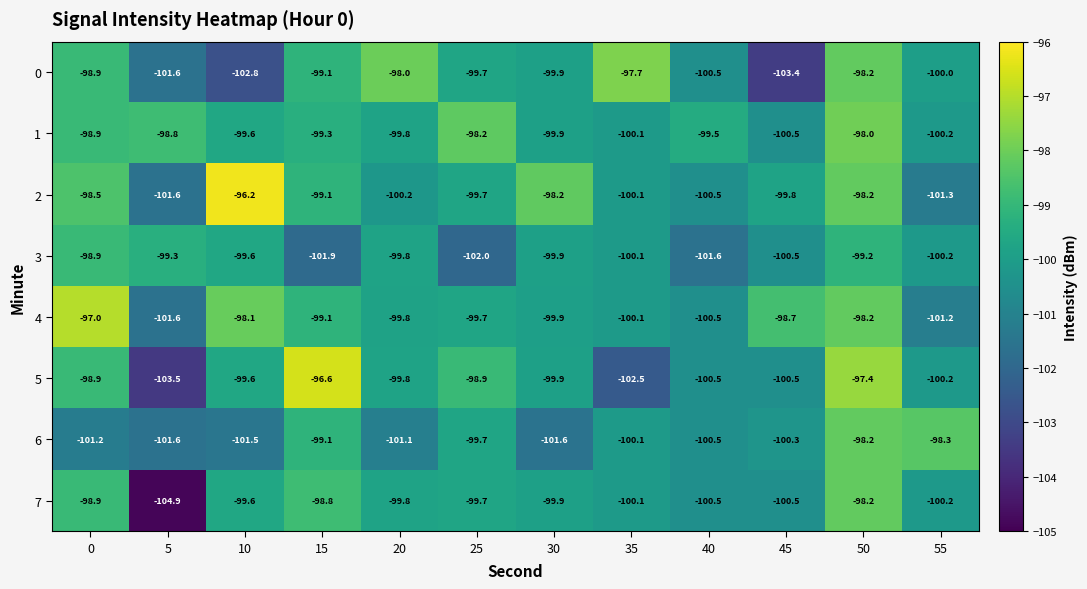

What is the minimum value for 1?

-100.5